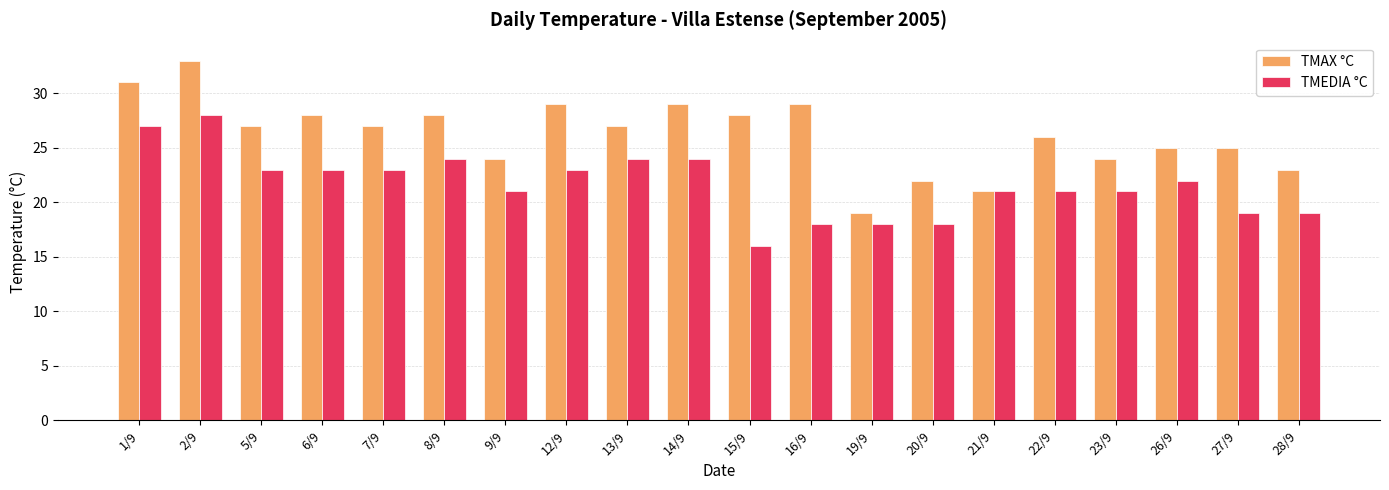

List the series in order of their overall mean, highest first.

TMAX °C, TMEDIA °C